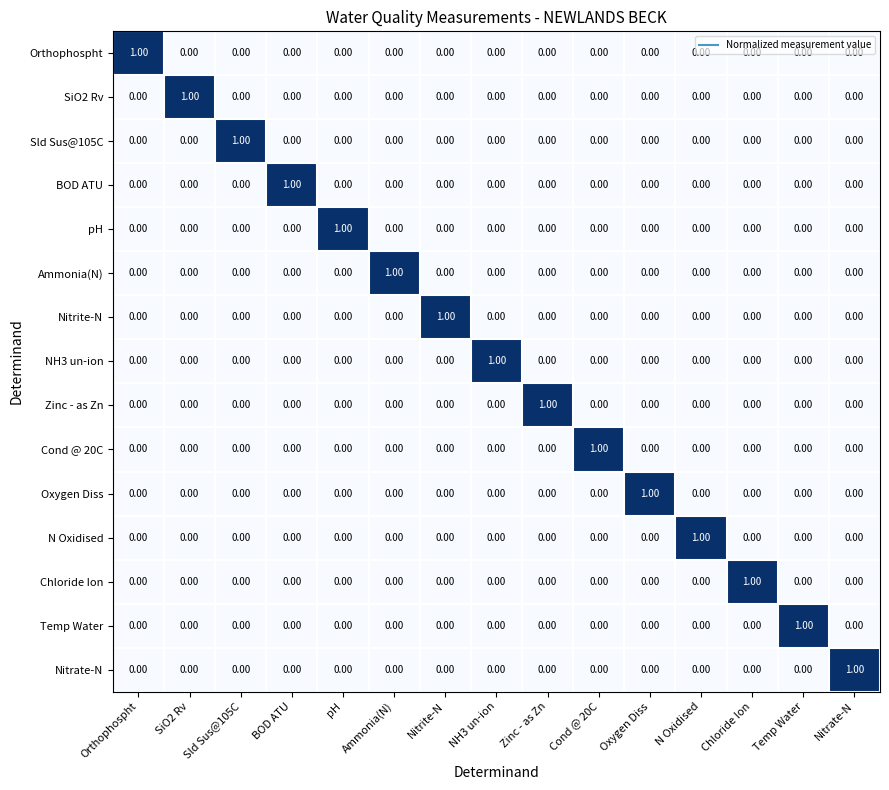

At how many categories does at least one series exceed 0?

15